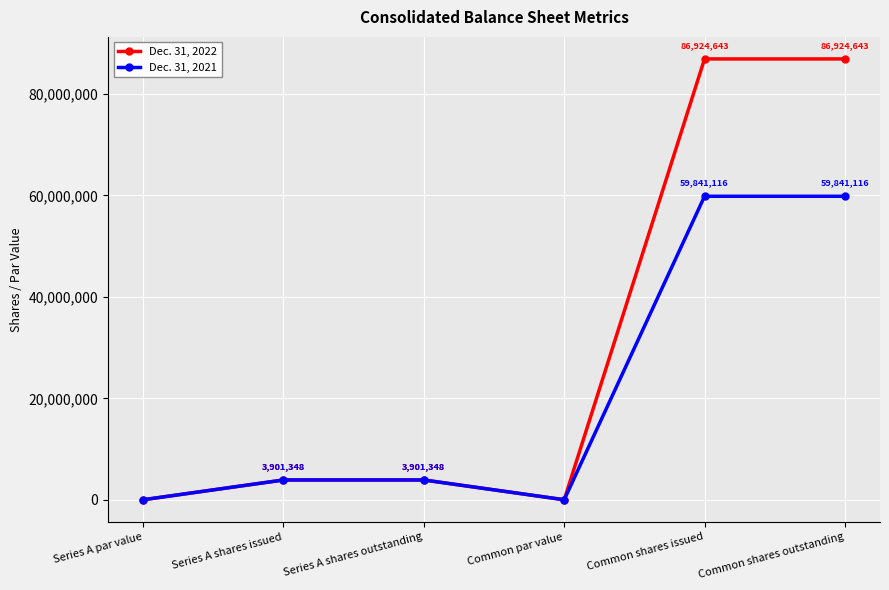

What is the average value of the Dec. 31, 2021 series?

21247488